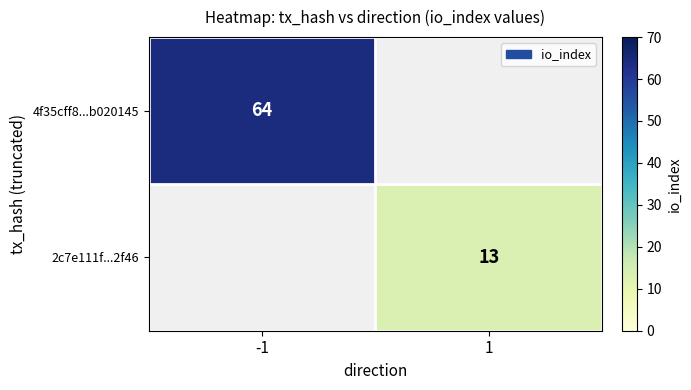

What is the greatest value displayed?

64.0